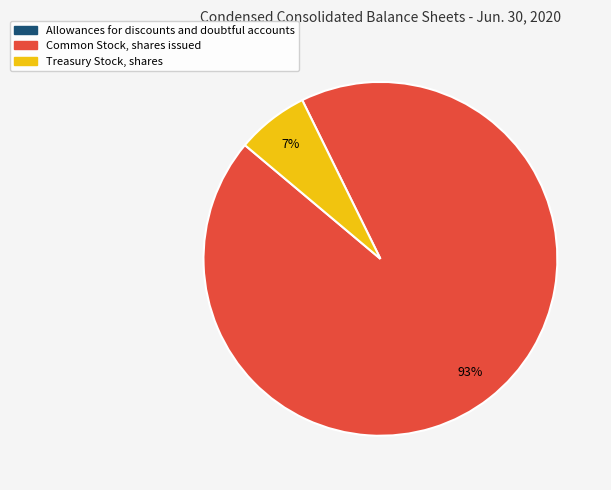

True or false: Common Stock, shares issued accounts for 99% of the total.

False